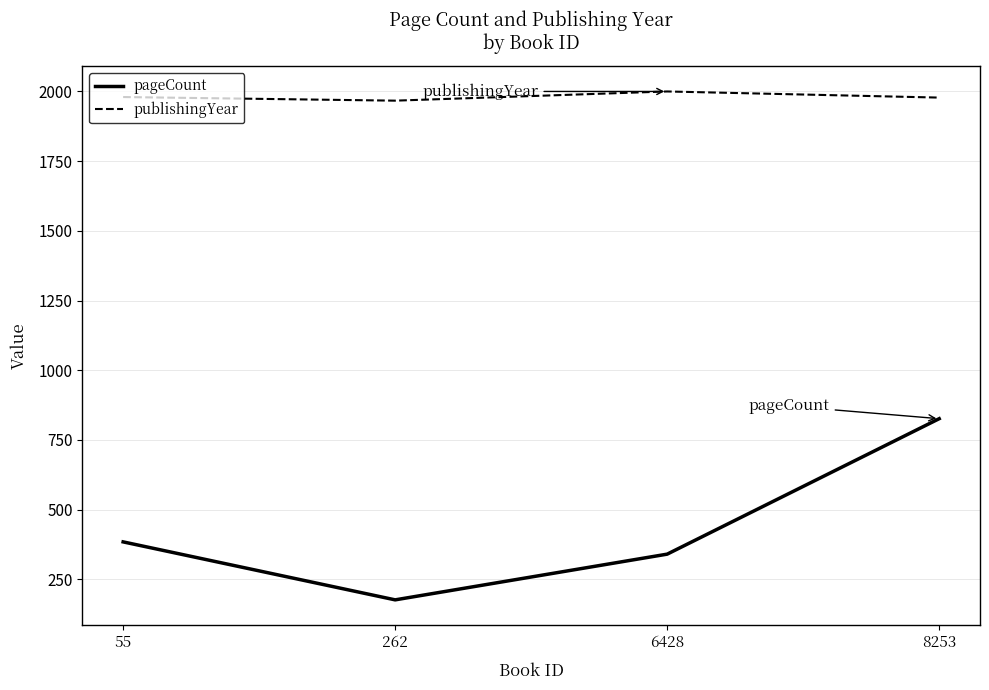

What is the total value across all series at 8253?

2804